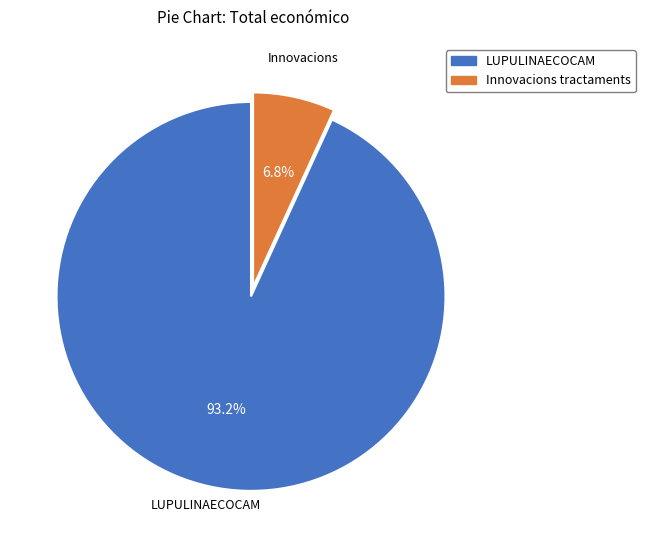

Is there any slice that represents more than half of the pie?

Yes